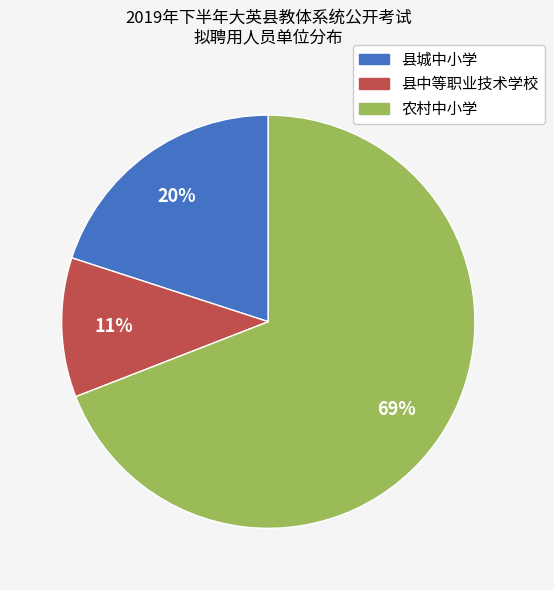

Does 县城中小学 represent more than half of the total?

No